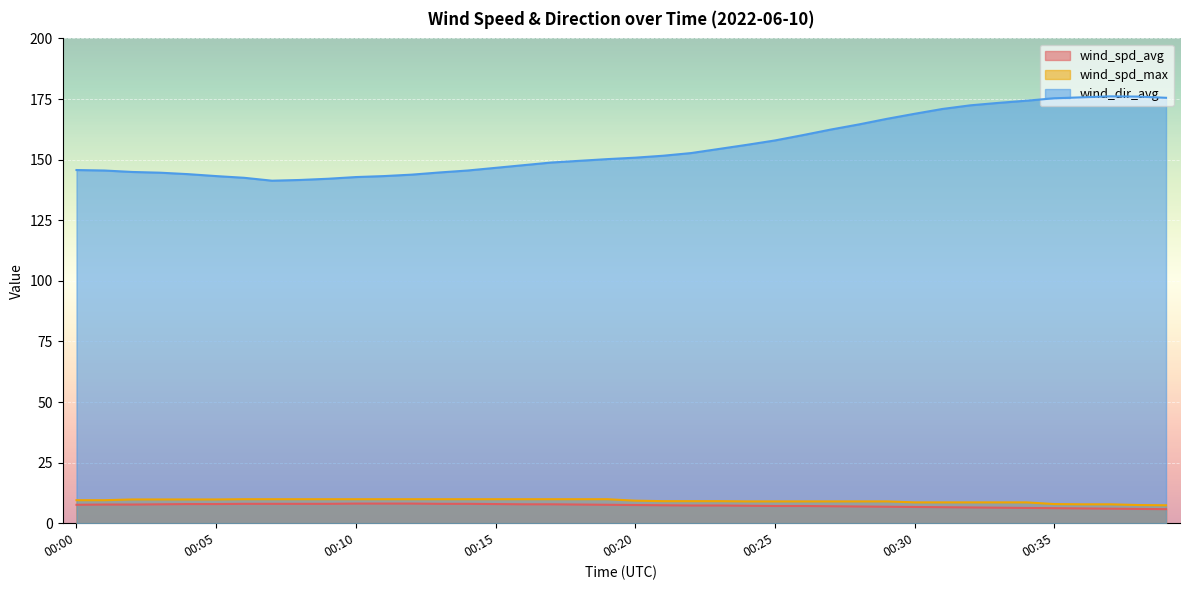

Reading left to right, transcribe all the data shown in this chart.

wind_spd_avg: 7.6	7.7	7.7	7.8	7.9	7.9	8.0	8.0	8.0	8.0	8.1	8.1	8.1	8.0	8.0	7.9	7.8	7.8	7.7	7.6	7.5	7.4	7.3	7.3	7.2	7.1	7.1	7.0	6.9	6.8	6.7	6.6	6.5	6.4	6.3	6.2	6.1	6.0	5.9	5.8
wind_spd_max: 9.5	9.5	9.8	9.8	9.8	9.8	9.9	9.9	9.9	9.9	9.9	9.9	9.9	9.9	9.9	9.9	9.9	9.9	9.9	9.9	9.3	9.1	9.1	9.1	9.0	9.0	9.0	9.0	9.0	9.0	8.6	8.6	8.6	8.6	8.6	7.9	7.8	7.8	7.5	7.4
wind_dir_avg: 145.7	145.5	144.9	144.6	144.0	143.2	142.5	141.3	141.6	142.1	142.8	143.2	143.8	144.7	145.5	146.6	147.7	148.8	149.5	150.2	150.8	151.6	152.7	154.4	156.1	157.9	160.1	162.4	164.5	166.8	168.9	170.9	172.4	173.4	174.3	175.3	175.7	176.1	176.0	175.5